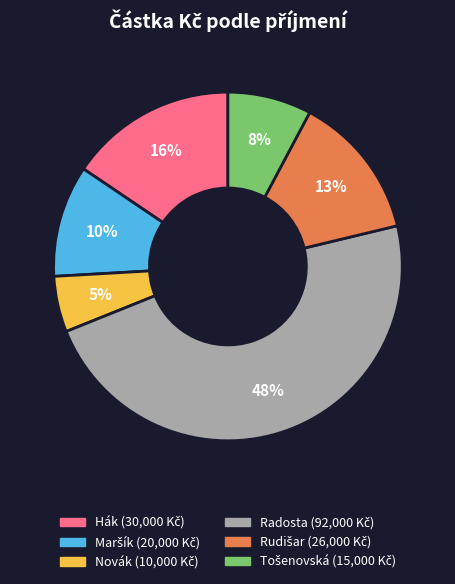

How many segments does this pie chart have?

6